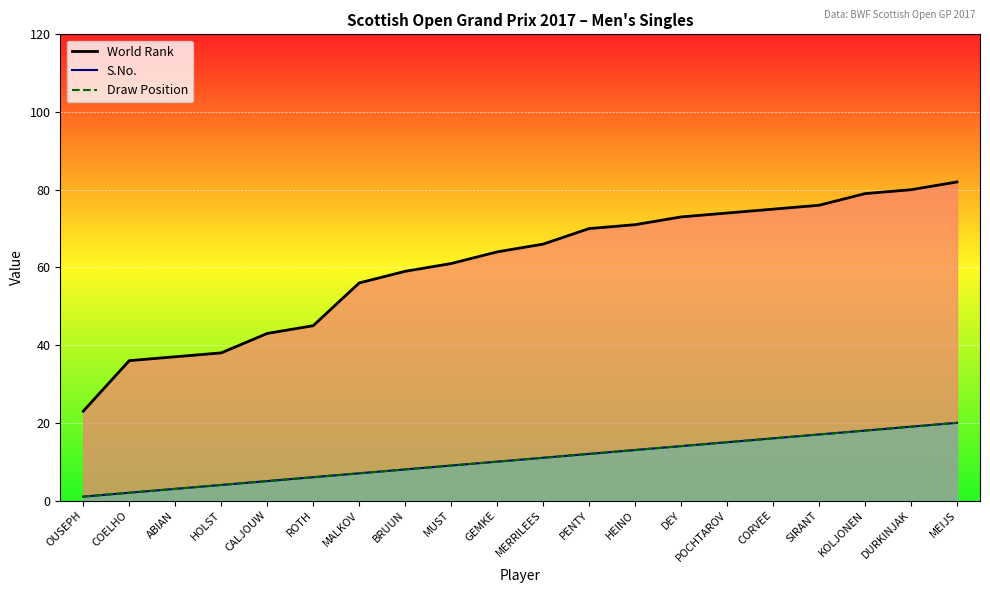

What are all the series names shown in the legend?

World Rank, S.No., Draw Position